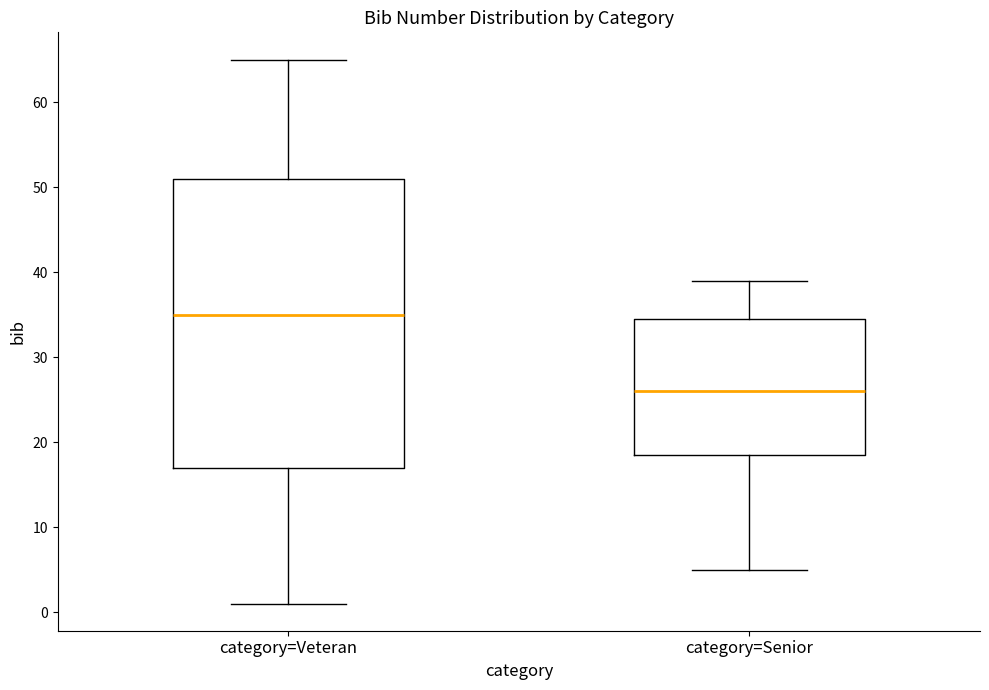

Reading left to right, read every box against the y-axis: the position of its median line, the range the box covers, and the ends of its whiskers. The values are not printed on the chart, so give them approximately, as read against the axis.

category=Veteran: median 35, box 17 to 51, whiskers 1 to 65
category=Senior: median 26, box 19 to 35, whiskers 5 to 39